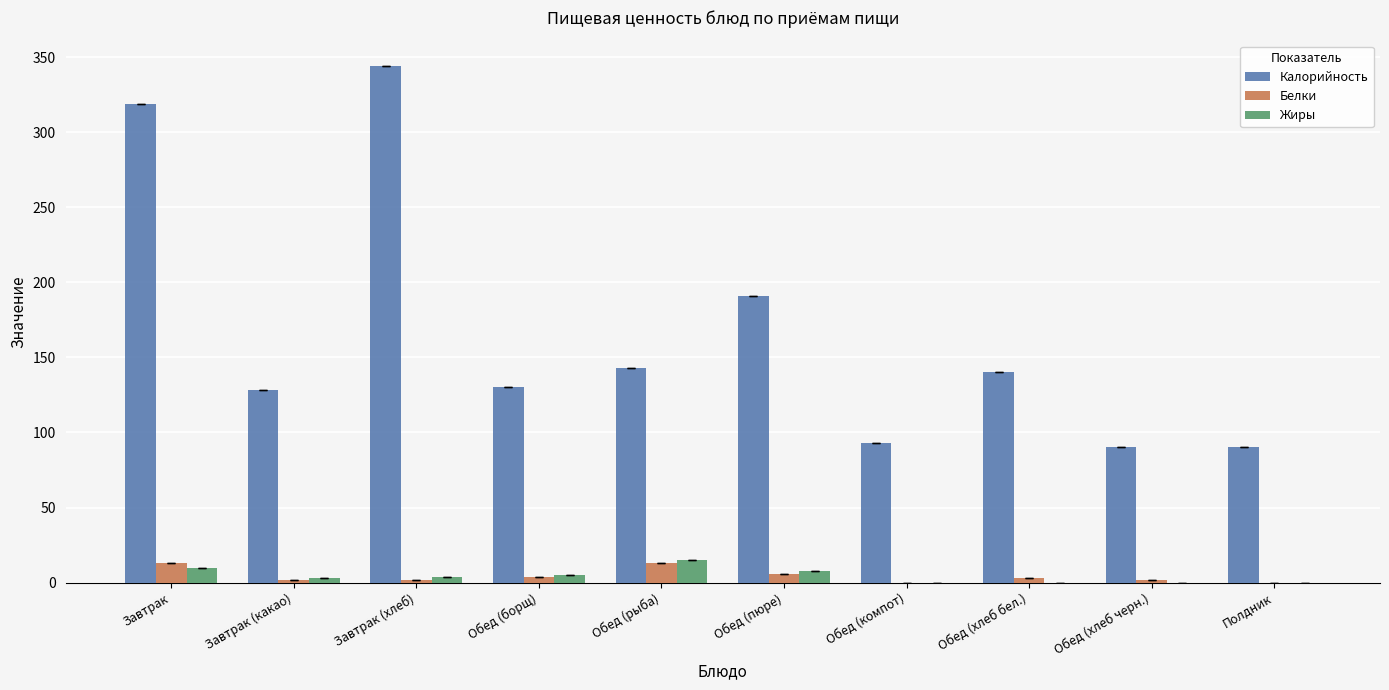

What is the maximum value shown in the chart?

344